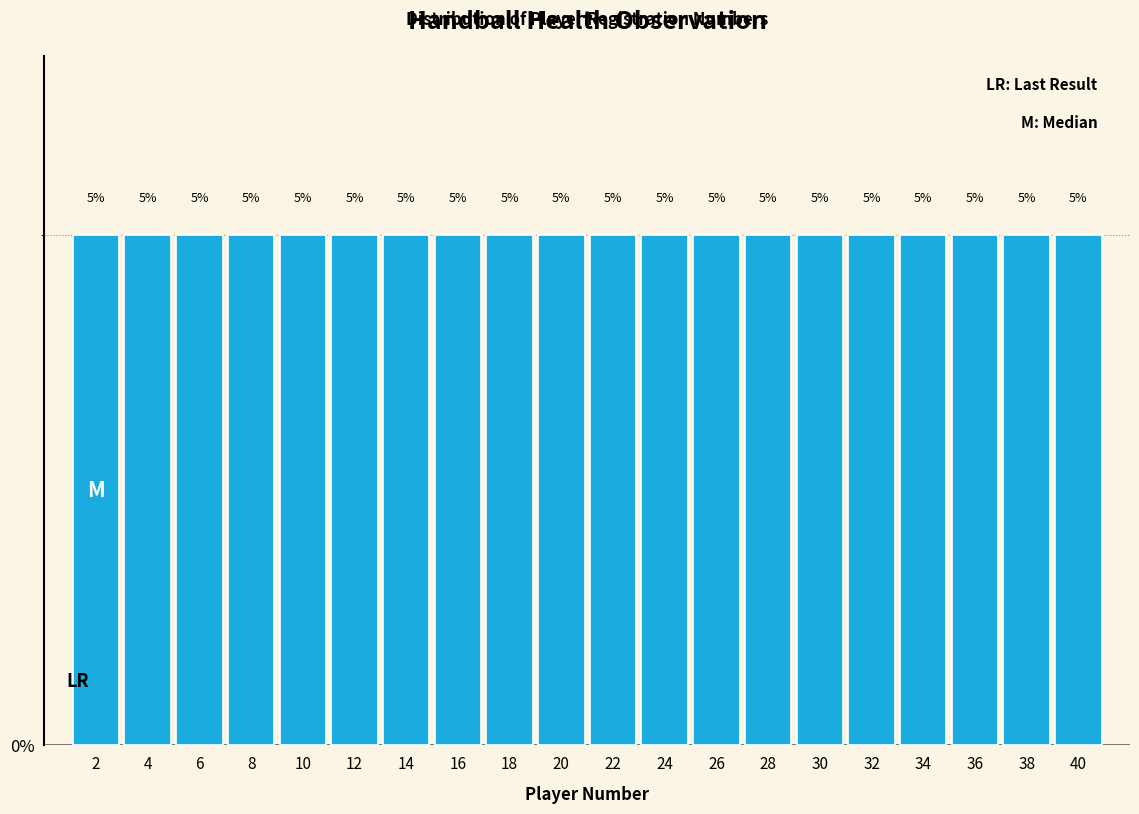

Reading left to right, transcribe this chart: for each bar, give the range it covers on the x-axis and its height.

1 to 3: 5
3 to 5: 5
5 to 7: 5
7 to 9: 5
9 to 11: 5
11 to 13: 5
13 to 15: 5
15 to 17: 5
17 to 19: 5
19 to 21: 5
21 to 23: 5
23 to 25: 5
25 to 27: 5
27 to 29: 5
29 to 31: 5
31 to 33: 5
33 to 35: 5
35 to 37: 5
37 to 39: 5
39 to 41: 5